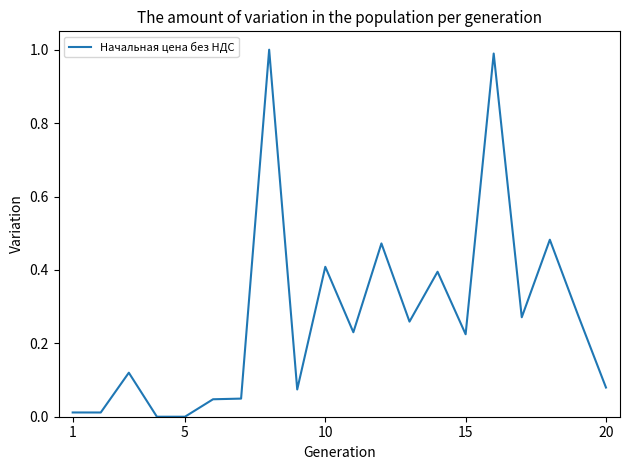

What is the maximum value shown in the chart?

1.0